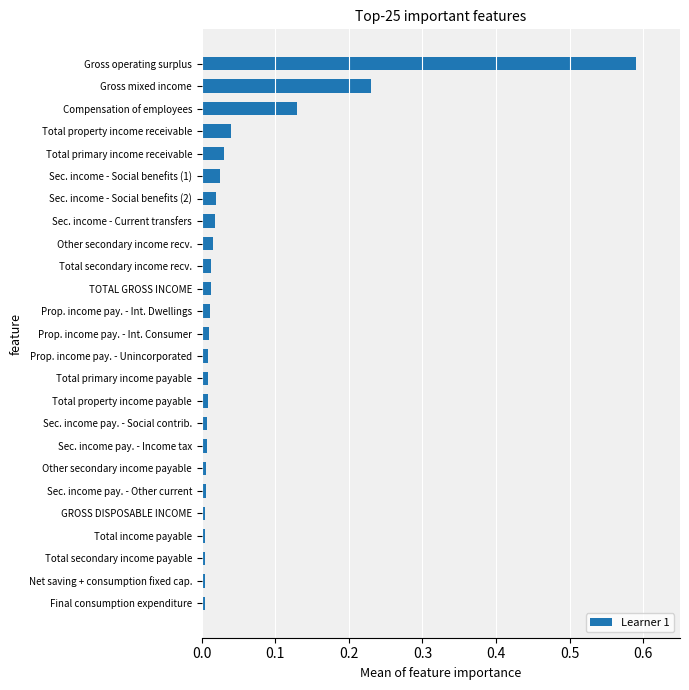

Which label corresponds to the largest value in the chart?

Gross operating surplus